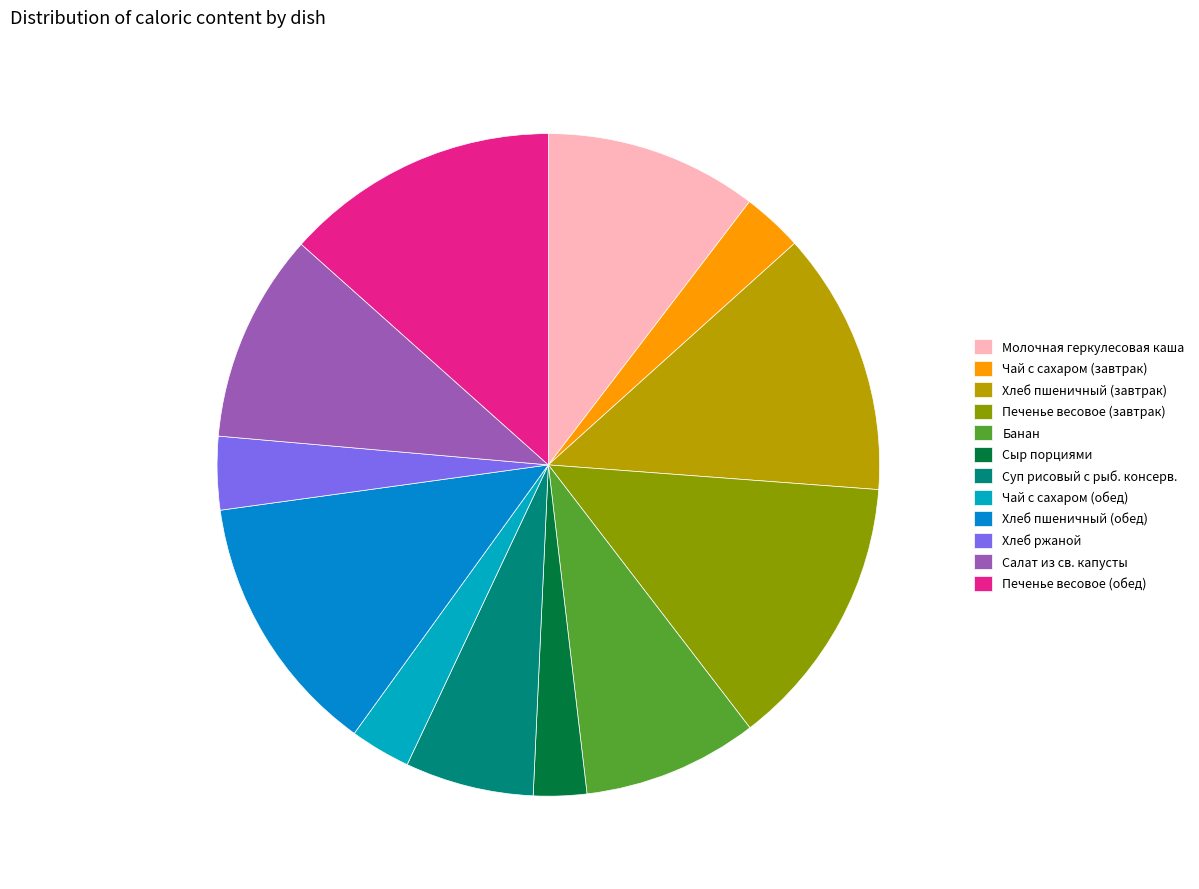

Count the number of slices in the pie.

12